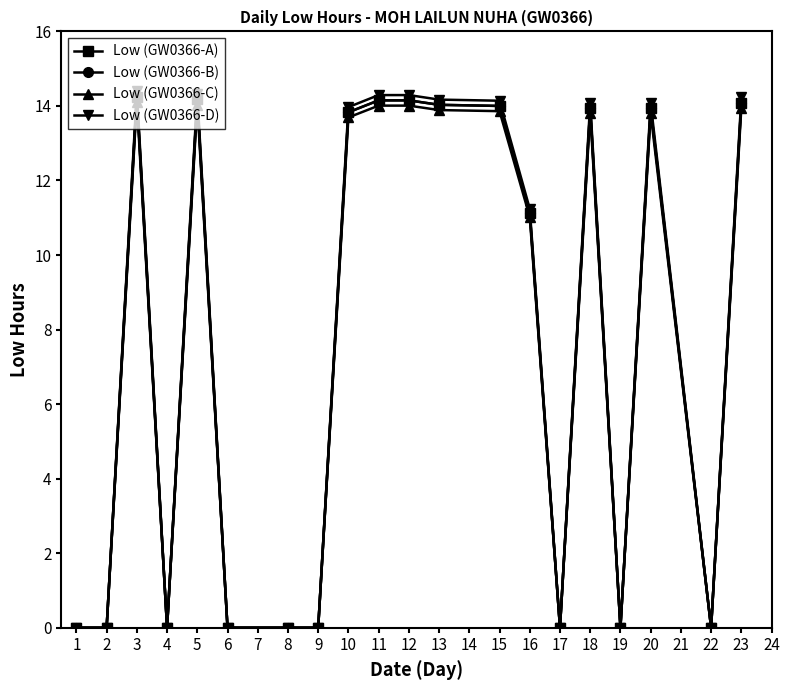

Does the chart have visible grid lines?

No